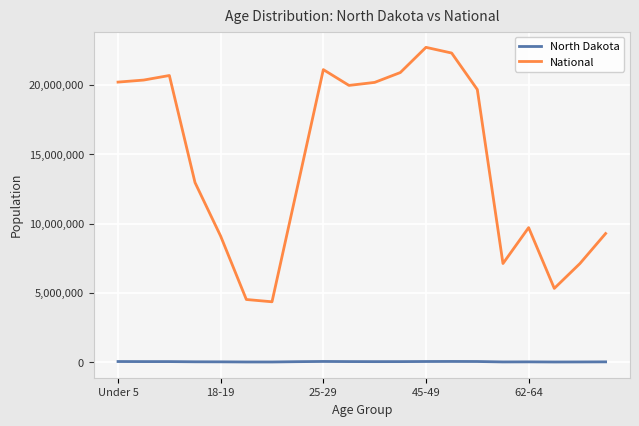

In National, how many points are lower than both neighbors (excluding endpoints)?

4